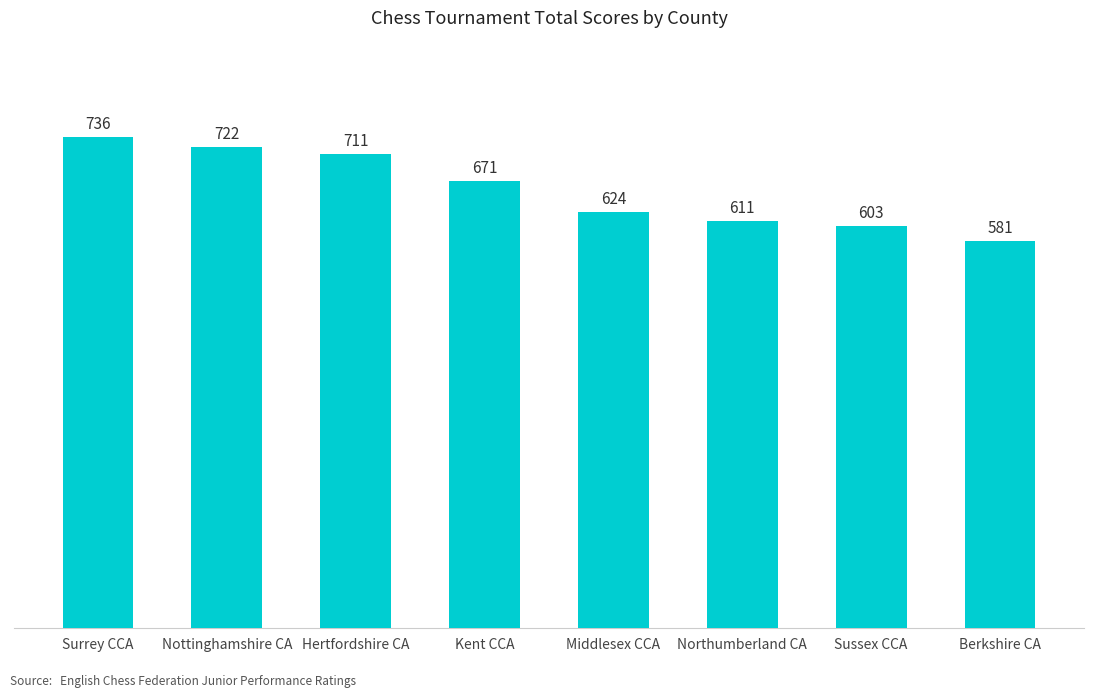

What is the change in value from Hertfordshire CA to Sussex CCA?

-108